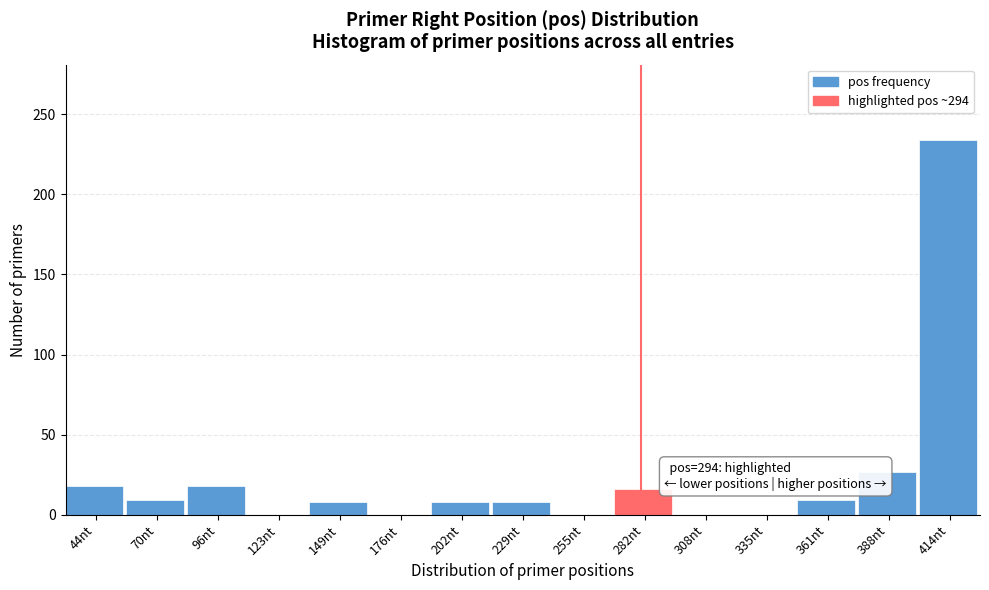

Where is the data nearest to the value 117?

388nt